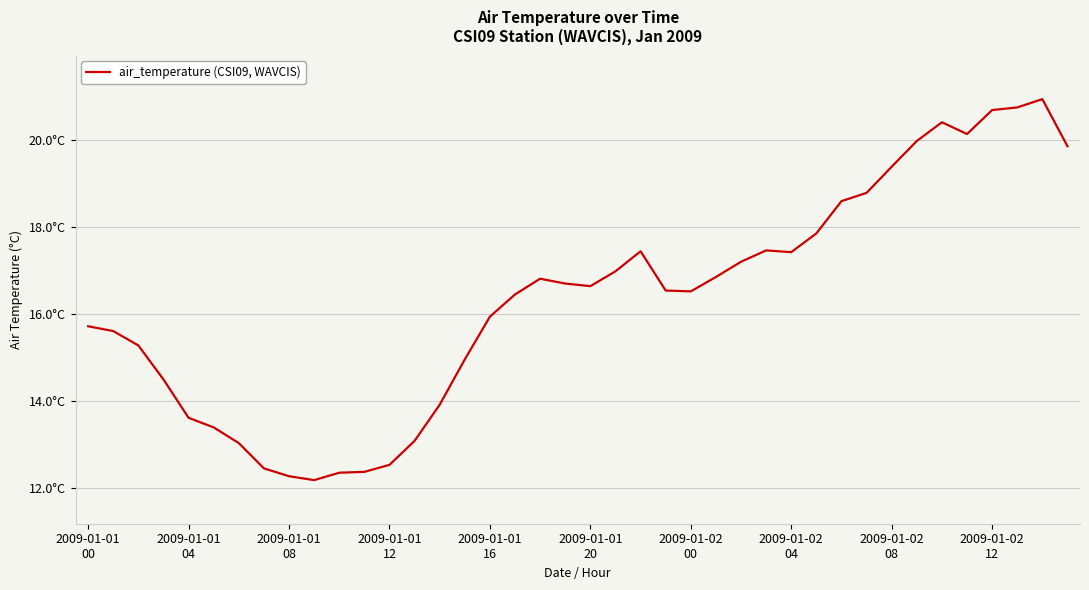

What is the label of the 28th point from the left?

27